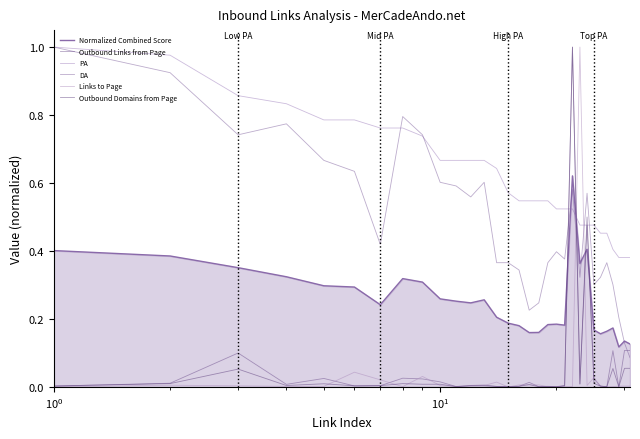

How many lines are shown in the chart?

6